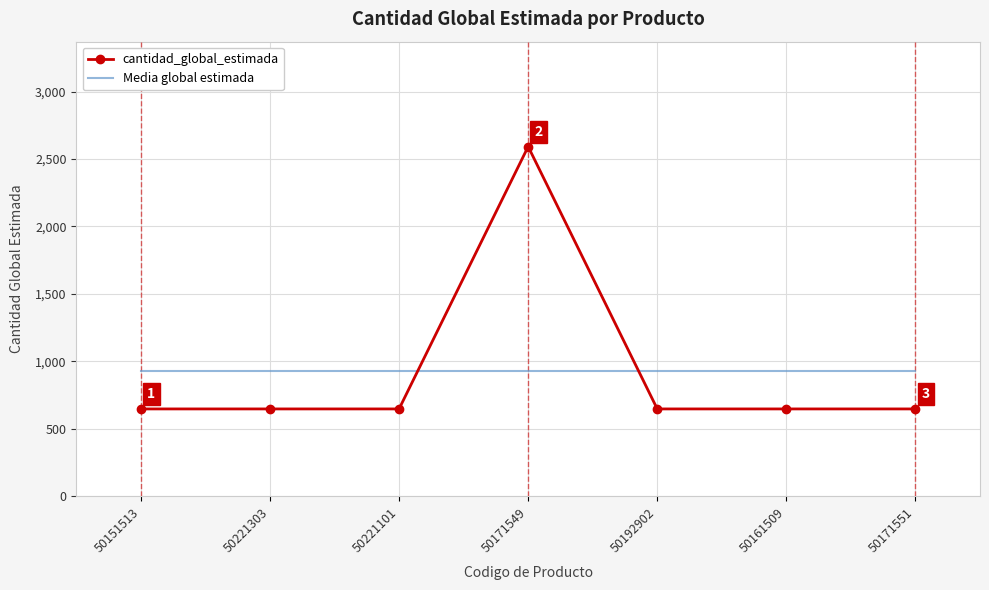

What is the total value across all series at 50171549?

3517.7